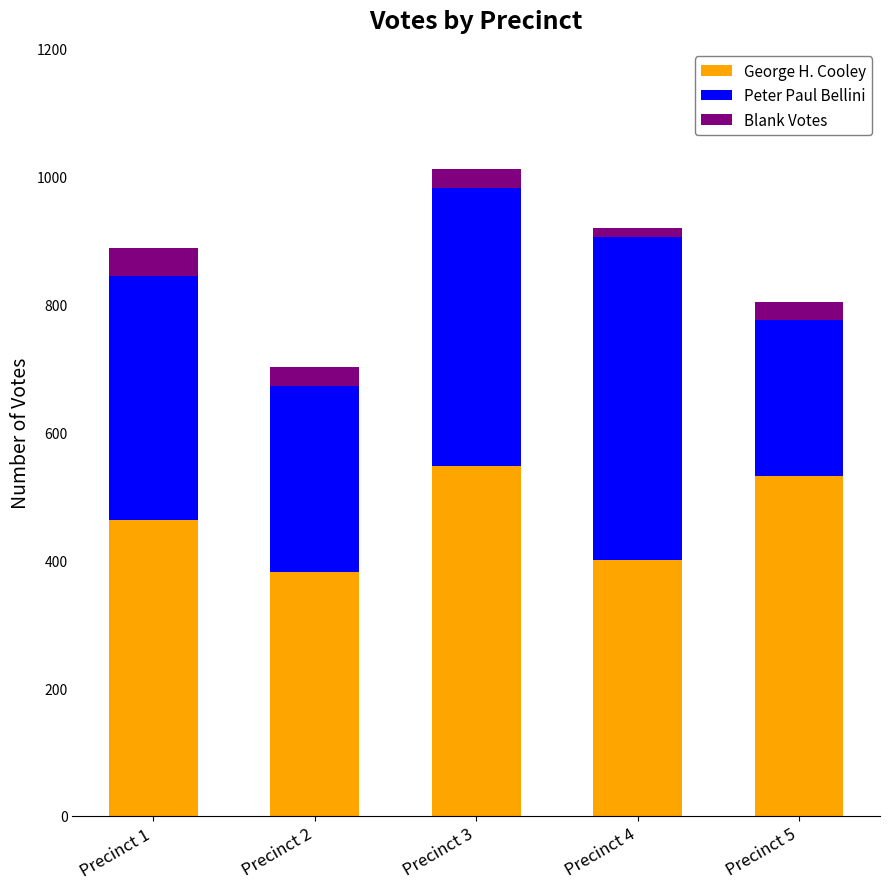

Does the chart contain any negative values?

No